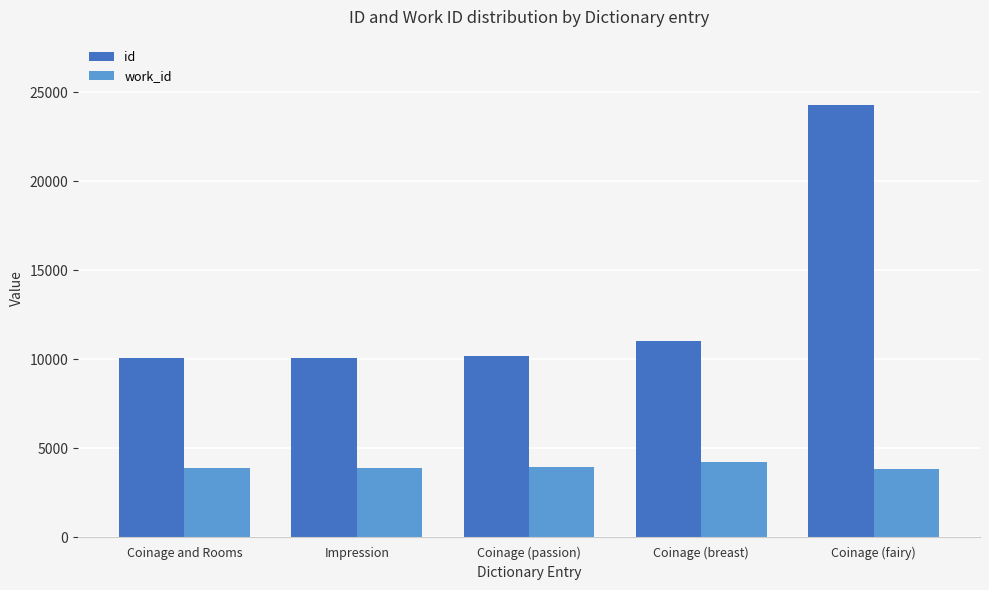

At which category is the sum across all series the highest?

Coinage (fairy)